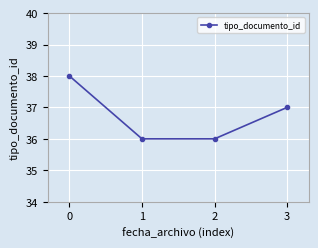

Reading left to right, extract all data points from this chart.

0=38	1=36	2=36	3=37